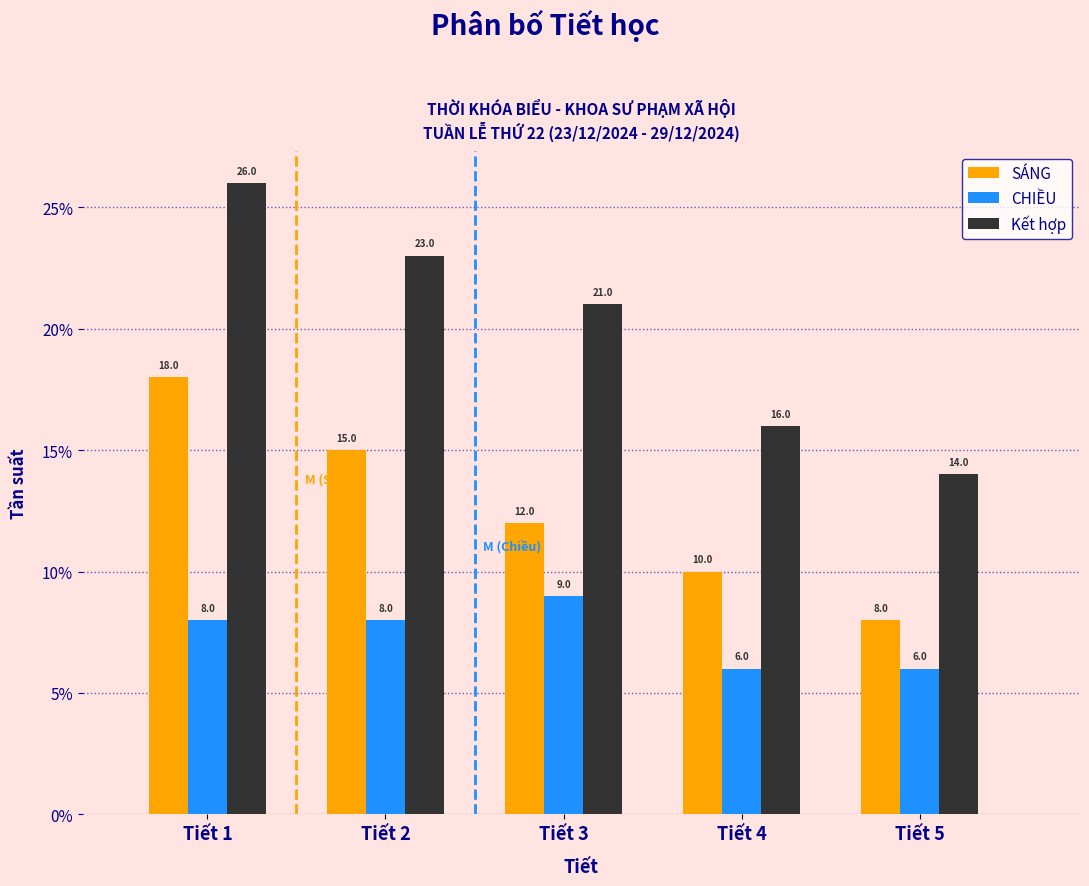

Reading left to right, what are all the values shown in this chart?

SÁNG: Tiết 1=18.0	Tiết 2=15.0	Tiết 3=12.0	Tiết 4=10.0	Tiết 5=8.0
CHIỀU: Tiết 1=8.0	Tiết 2=8.0	Tiết 3=9.0	Tiết 4=6.0	Tiết 5=6.0
Kết hợp: Tiết 1=26.0	Tiết 2=23.0	Tiết 3=21.0	Tiết 4=16.0	Tiết 5=14.0